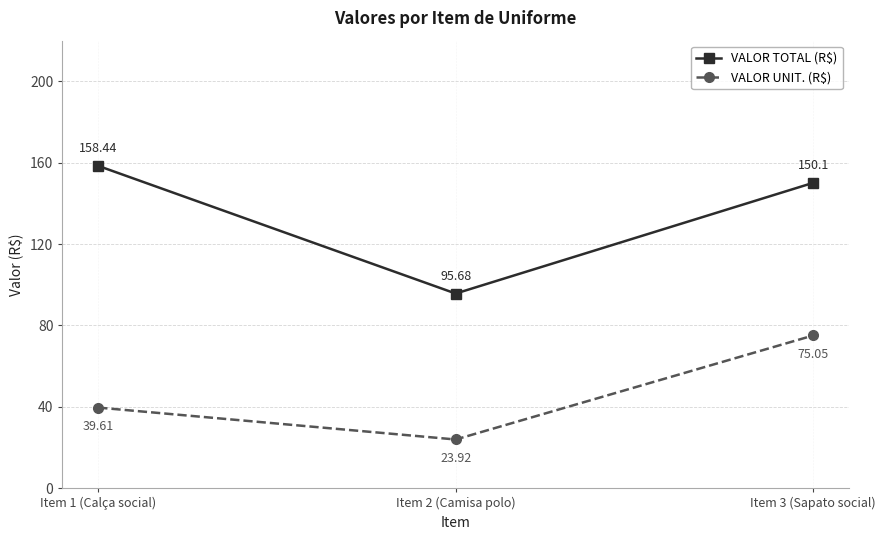

What is the total value across all series at Item 2 (Camisa polo)?

119.6